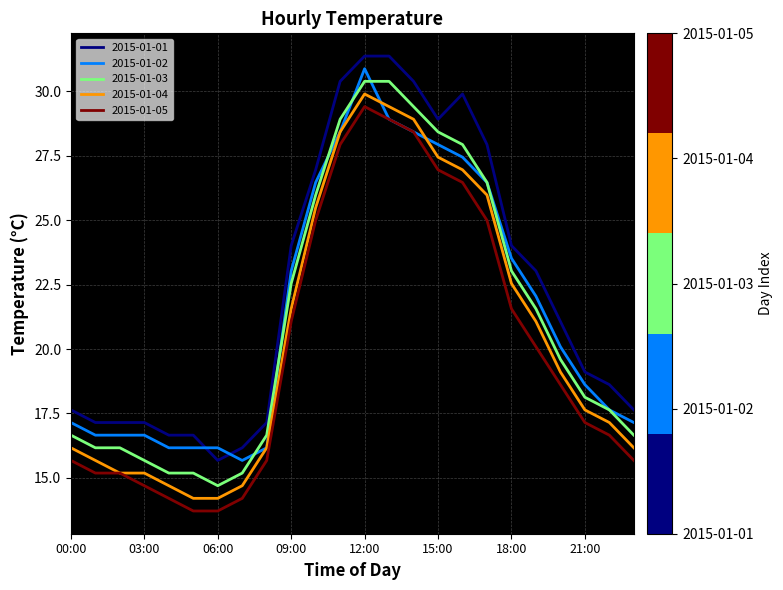

True or false: 2015-01-04 has more than 0 interior local peaks.

True